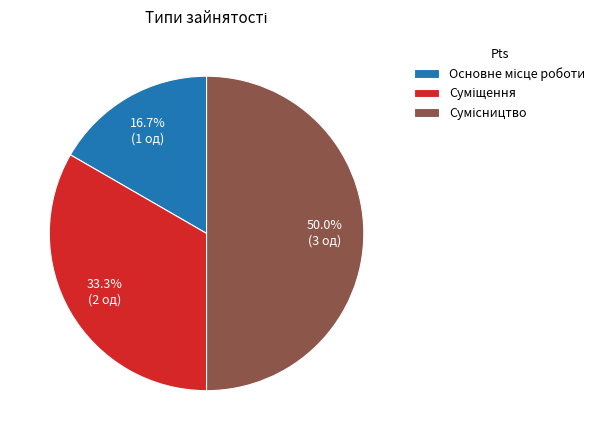

To the nearest percent, what is the difference between the largest and smallest slice percentages?

33%